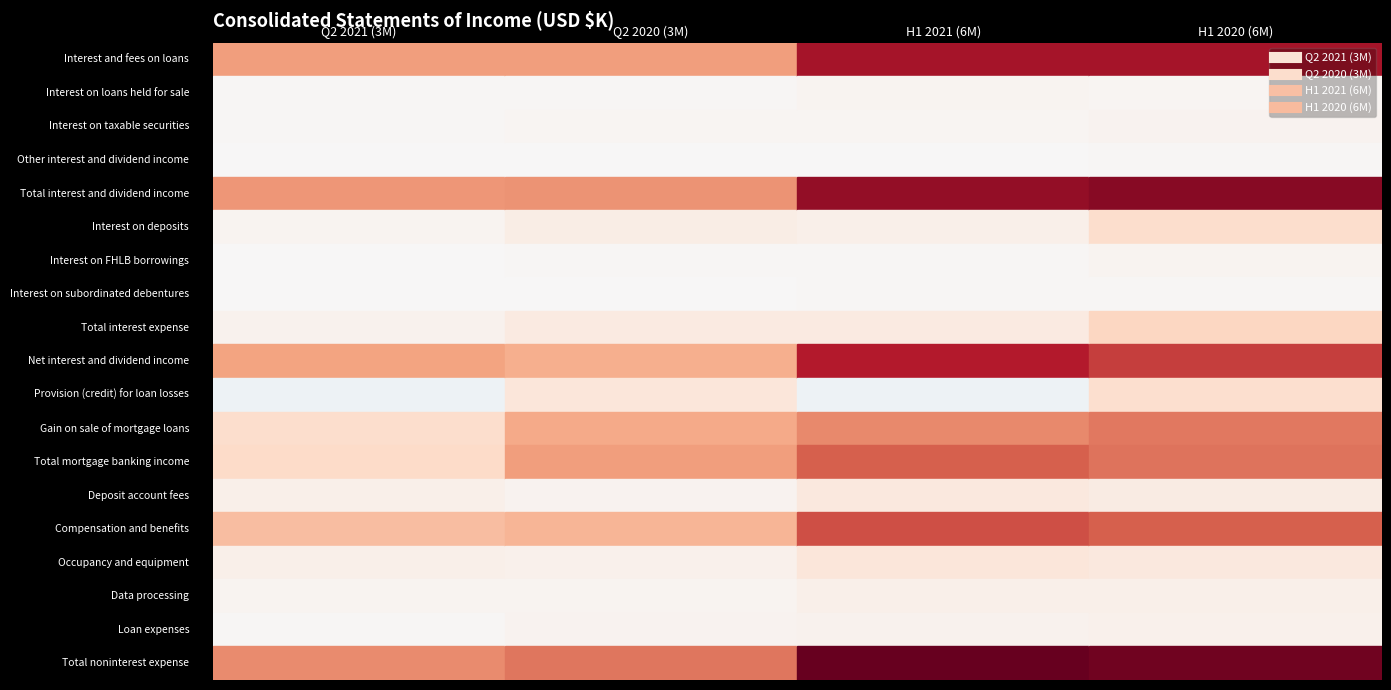

Reading right to left, transcribe all the data shown in this chart.

Interest and fees on loans: 67995	67966	33970	34106
Interest on loans held for sale: 1565	2176	988	852
Interest on taxable securities: 3134	1378	1392	793
Other interest and dividend income: 998	214	239	136
Total interest and dividend income: 73790	71734	36621	35887
Interest on deposits: 14498	5022	5805	2302
Interest on FHLB borrowings: 2098	1083	845	531
Interest on subordinated debentures: 1047	1047	524	524
Total interest expense: 17643	7152	7174	3357
Net interest and dividend income: 56147	64582	29447	32530
Provision (credit) for loan losses: 13753	-4195	10004	-4286
Gain on sale of mortgage loans: 43140	39064	30862	14262
Total mortgage banking income: 44034	48511	33800	15785
Deposit account fees: 6900	8398	2969	4546
Compensation and benefits: 48654	52600	27469	25146
Occupancy and equipment: 8715	9958	4152	4702
Data processing: 4457	4705	2277	2362
Loan expenses: 3955	3685	2702	1250
Total noninterest expense: 78937	81400	43777	38598